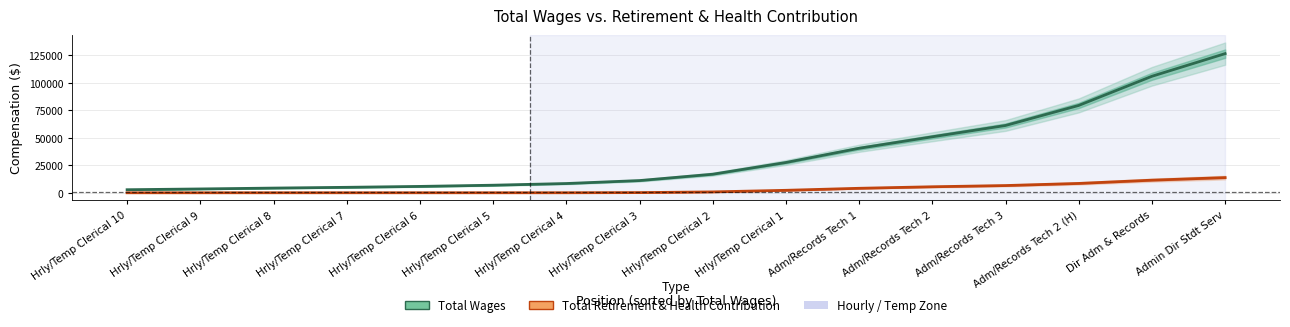

What is the total value across all series at Hrly/Temp Clerical 7?

5073.2